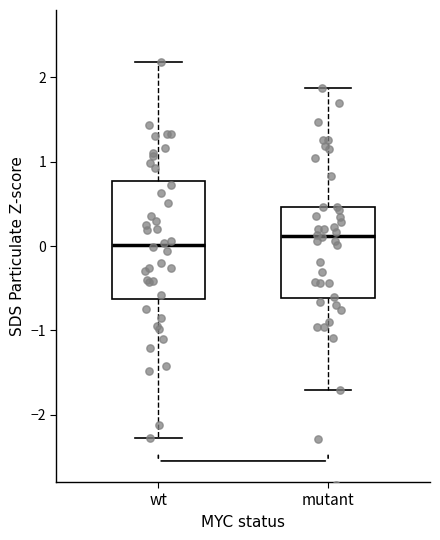

Which box has the highest median line?

mutant